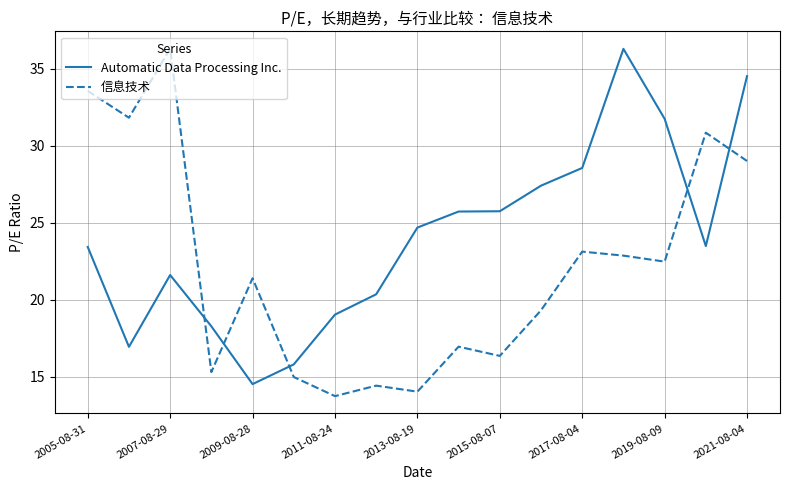

What is the smallest value displayed?

13.8